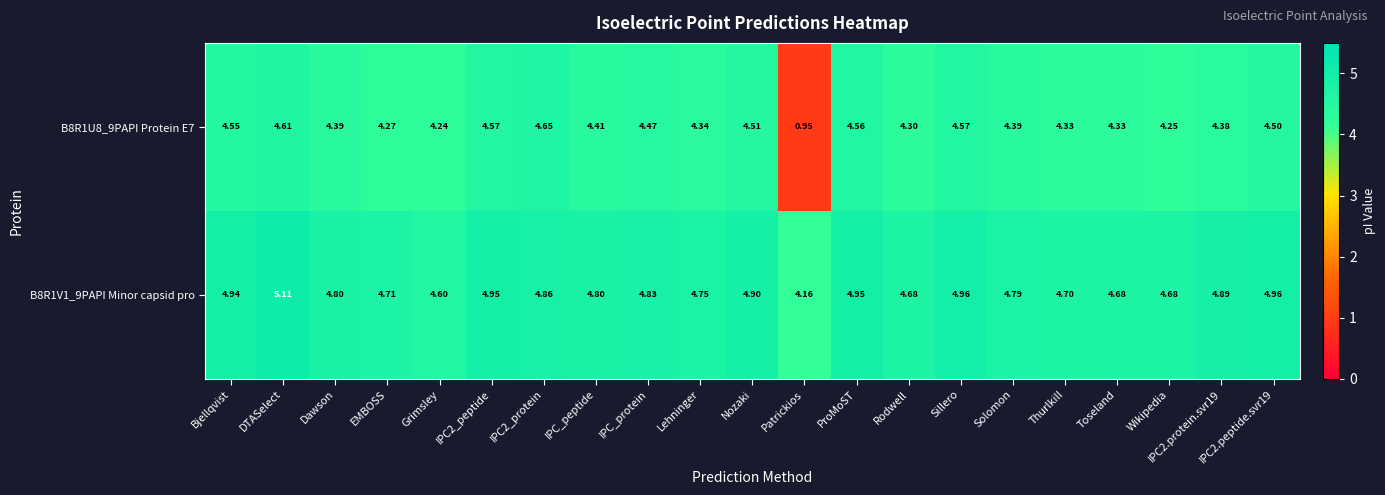

Is the value of B8R1V1_9PAPI Minor capsid pro at Rodwell greater than the value of B8R1U8_9PAPI Protein E7 at IPC2_protein?

Yes